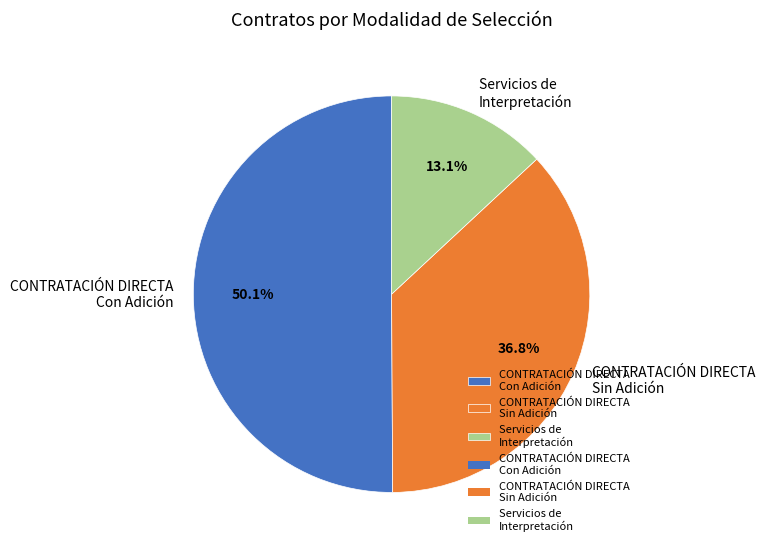

How many slices are in this pie chart?

3